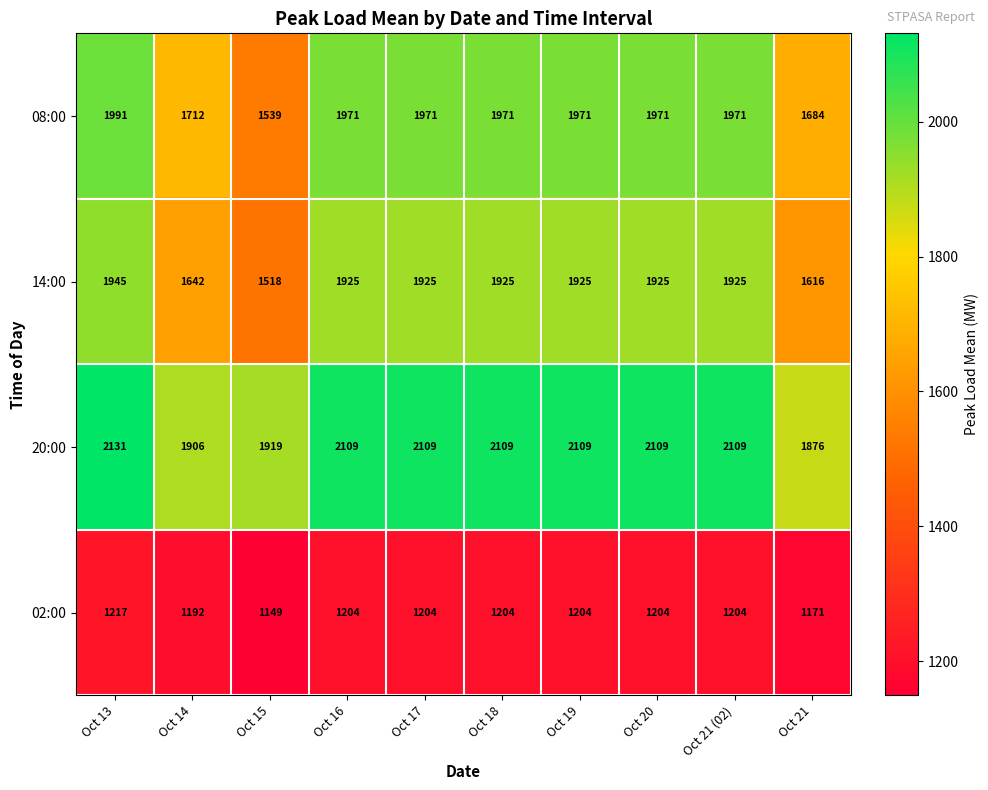

The value of 20:00 at Oct 13 is 2833. True or false?

False